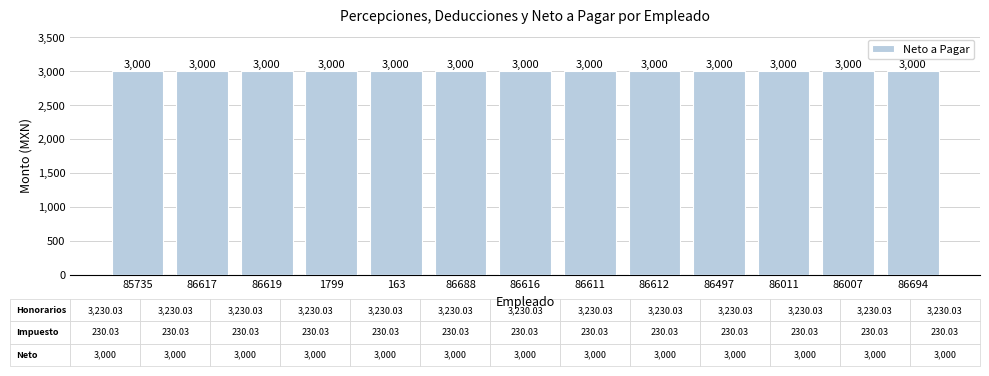

At which label does Neto a Pagar reach its minimum?

85735